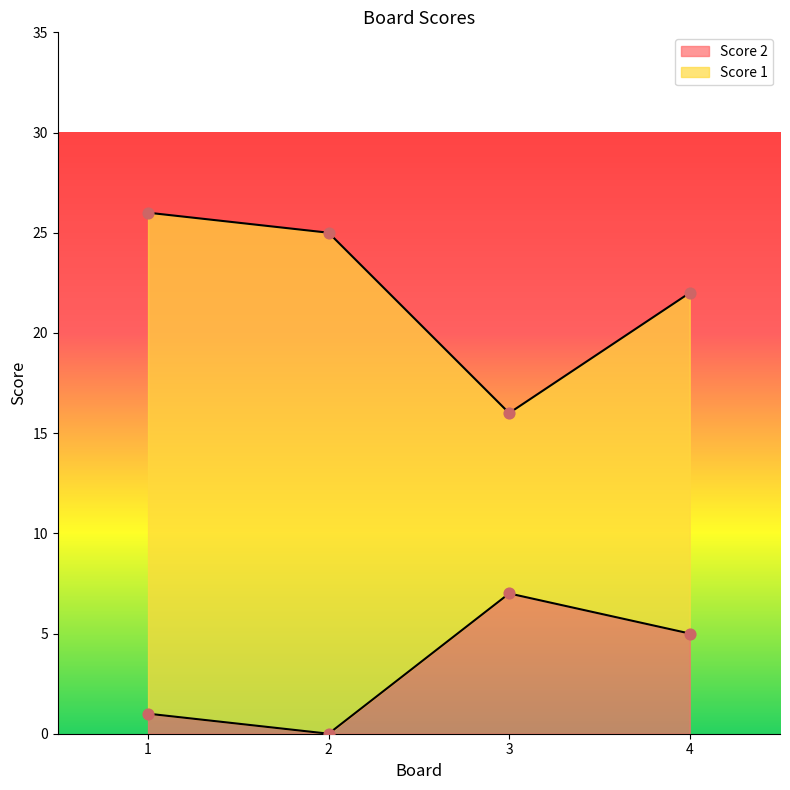

At which category is the sum across all series the highest?

1